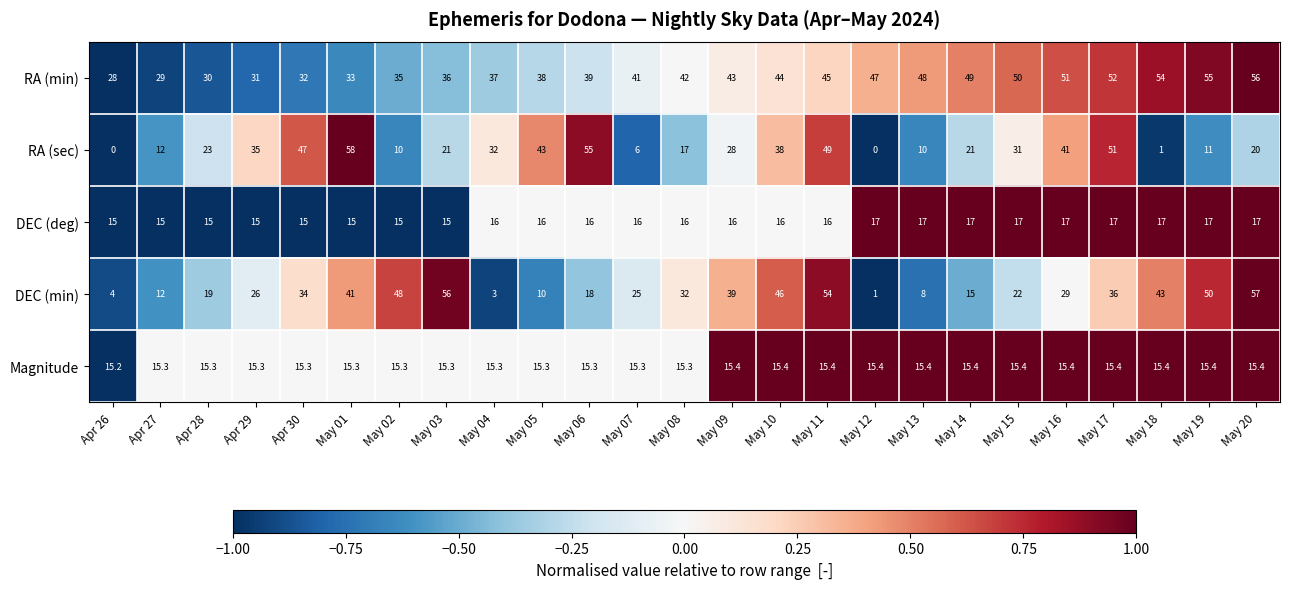

Is it true that RA (sec) equals 13.9 at May 04?

False